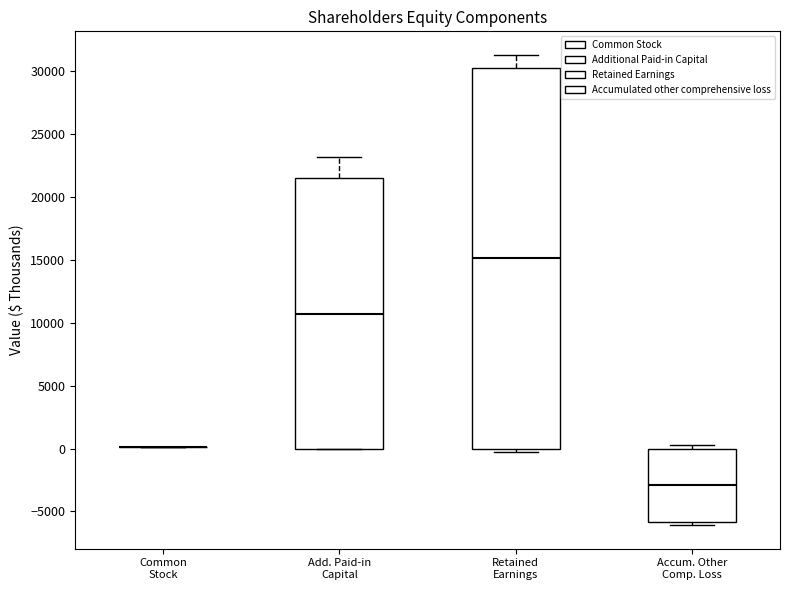

Reading left to right, transcribe this box plot: for each box, give where its median line is, the range the box spans, and where its two whiskers end, as read against the y-axis. The values are not printed on the chart, so give them approximately, as read against the axis.

Common Stock: box collapsed to a line at 0, whiskers 0 to 0
Add. Paid-in Capital: median 10500, box 0 to 21500, whiskers 0 to 23000
Retained Earnings: median 15000, box 0 to 30500, whiskers -500 to 31500
Accum. Other Comp. Loss: median -3000, box -6000 to 0, whiskers -6000 (just below the box's lower edge) to 500